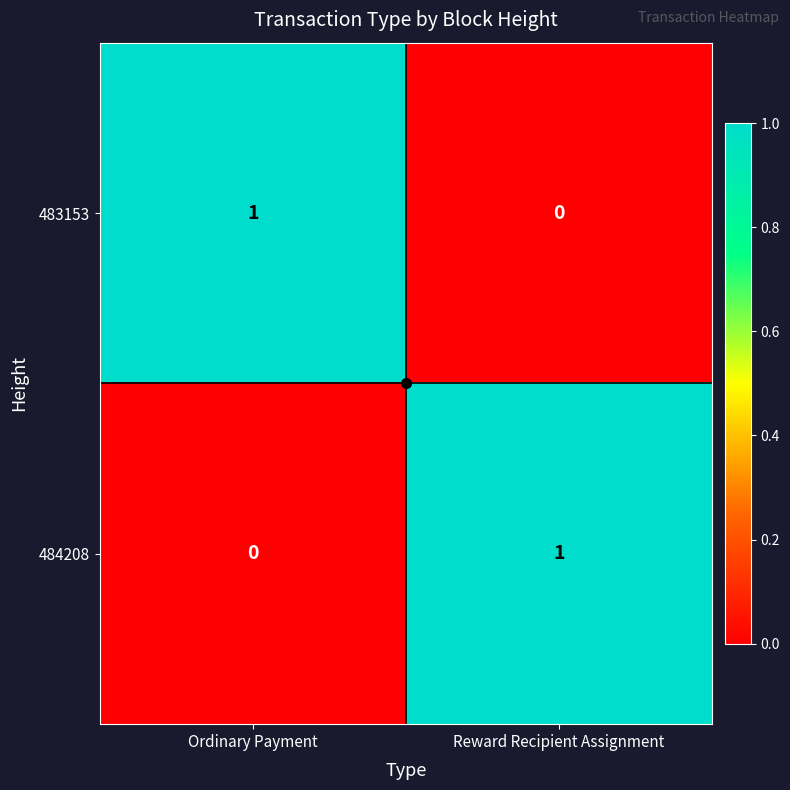

The 483153 series shows 0 at Ordinary Payment. True or false?

False